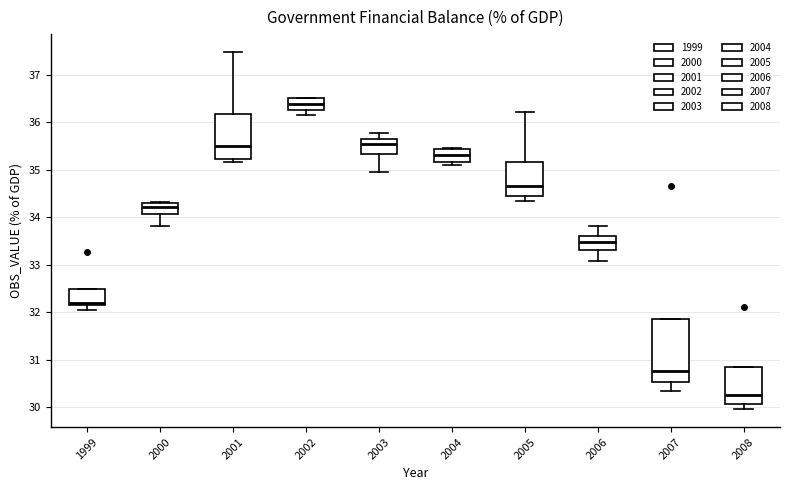

Comparing the boxes themselves (not the whiskers), which one is the tallest?

2007